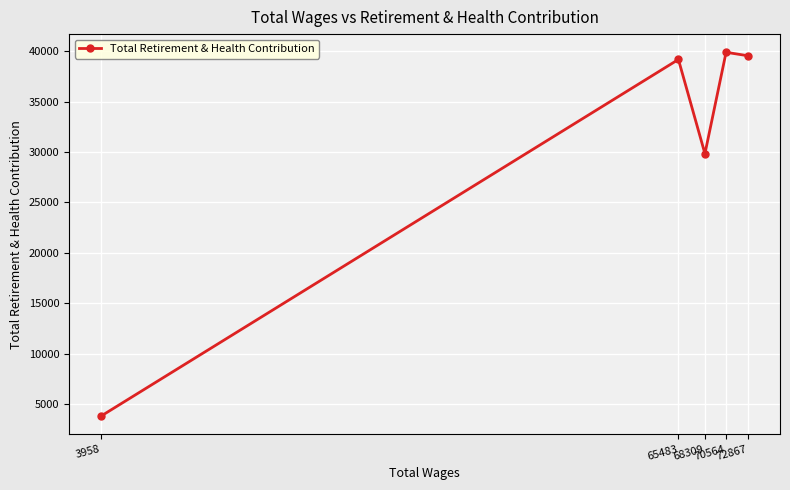

How many distinct data groups are displayed?

1